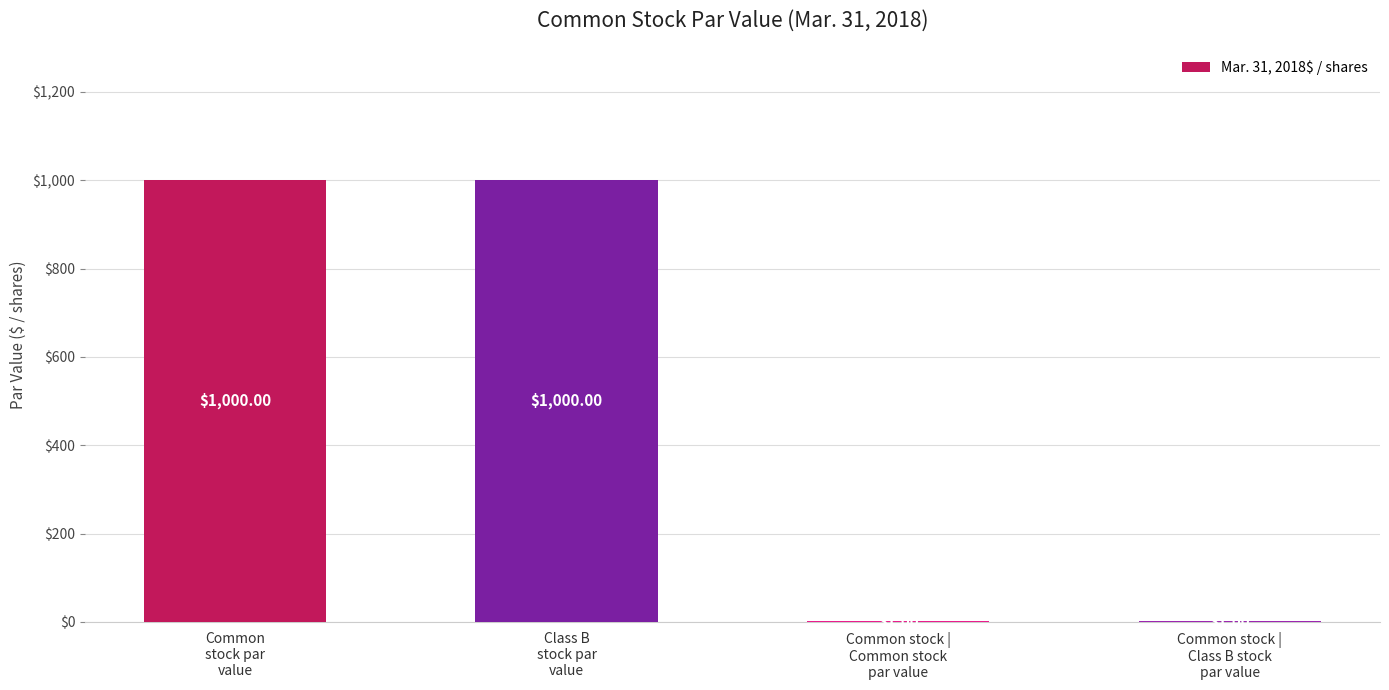

List the labels in order of value, smallest first.

Common stock |
Common stock
par value, Common stock |
Class B stock
par value, Common
stock par
value, Class B
stock par
value